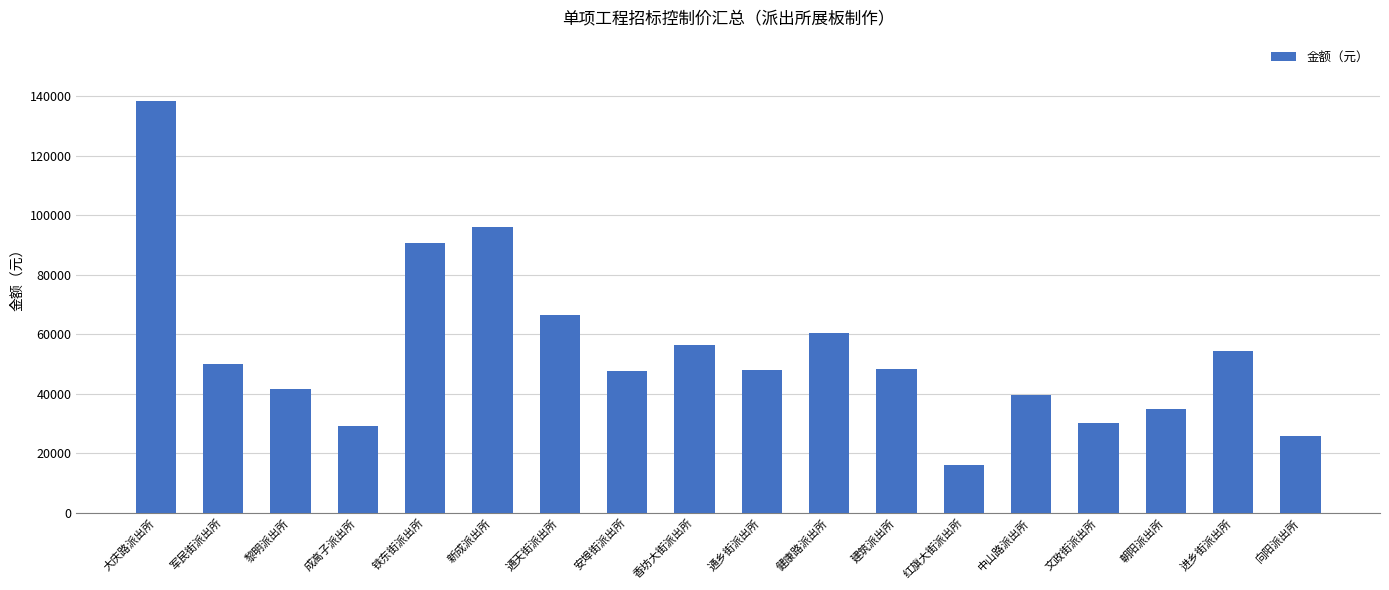

How many series are shown in this chart?

1